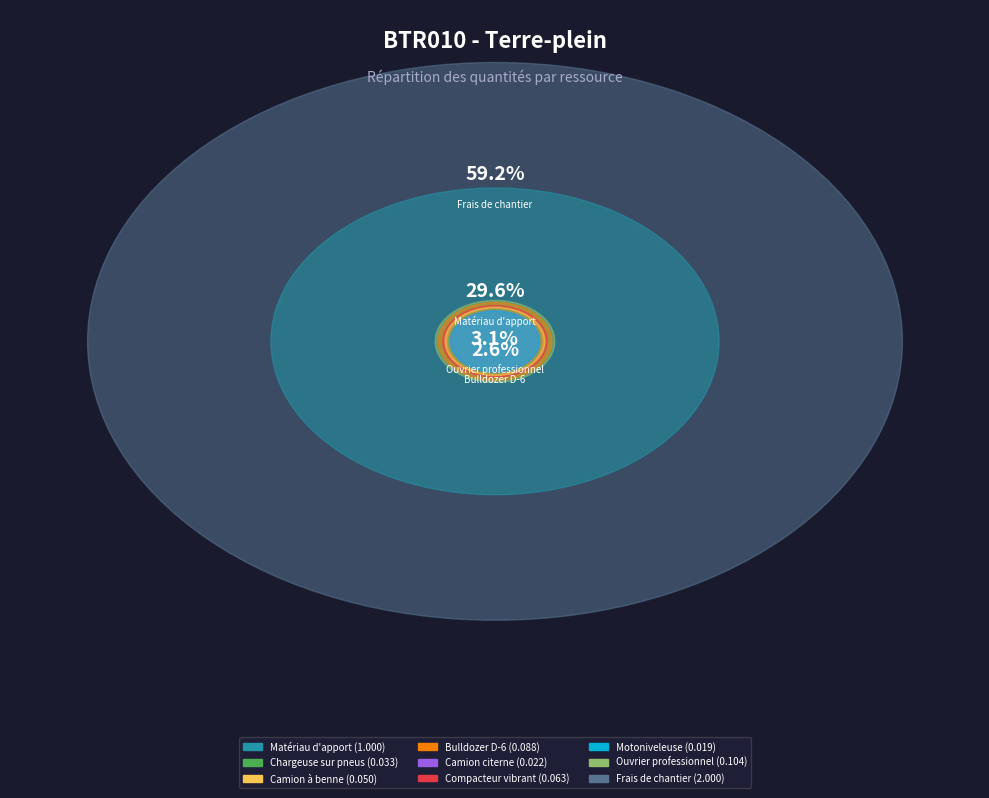

To the nearest percent, what percentage of the pie is Camion citerne?

1%